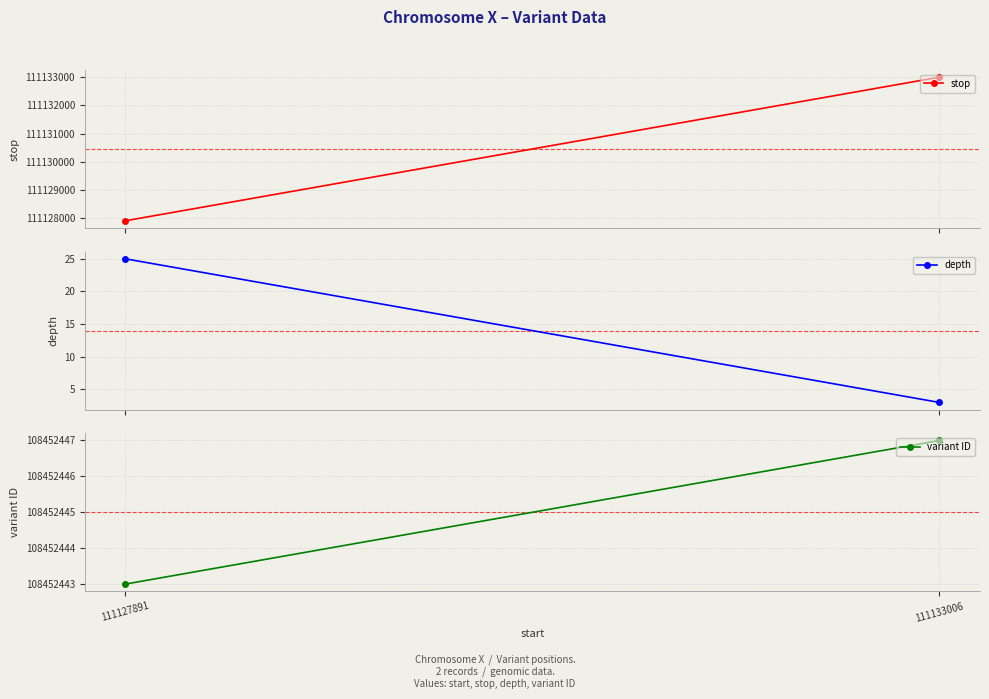

What is the value of the variant ID point at the 2nd from the left?

108452447